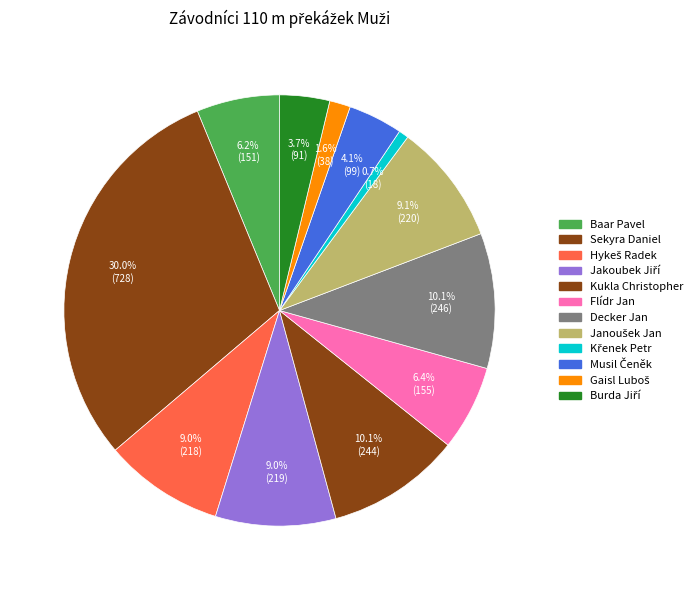

What percentage is NOT represented by Gaisl Luboš?

98.4%